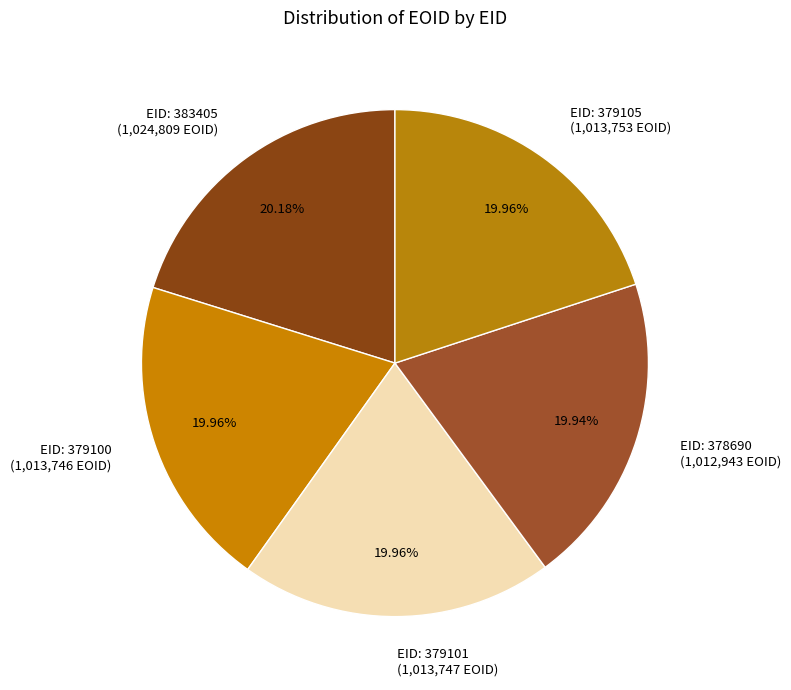

Combined, do EID: 383405 (1,024,809 EOID) and EID: 378690 (1,012,943 EOID) account for over 50%?

No